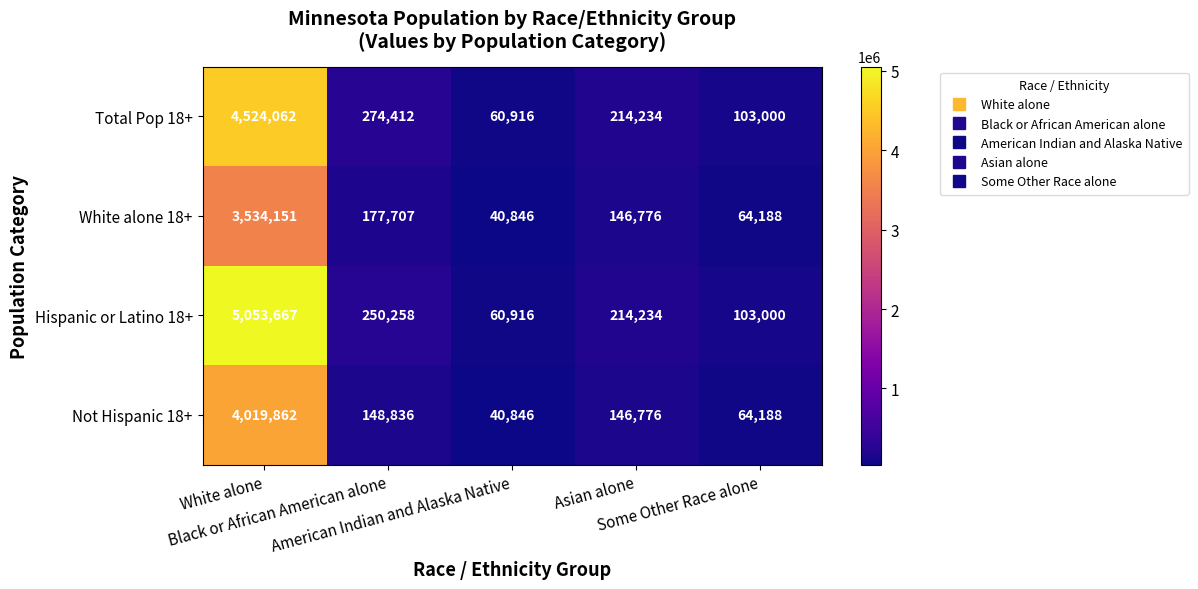

What is the difference between the highest and lowest values at American Indian and Alaska Native?

20070